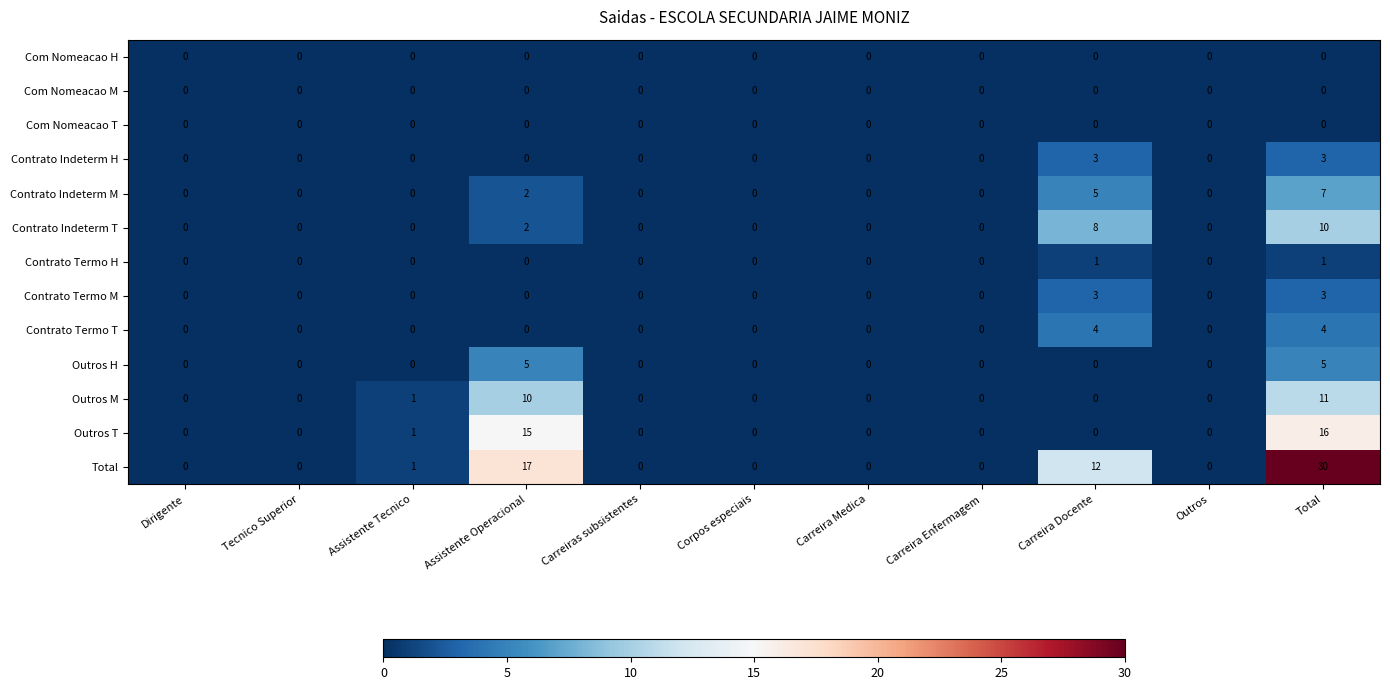

How many Contrato Termo T values are between 0 and 1?

9